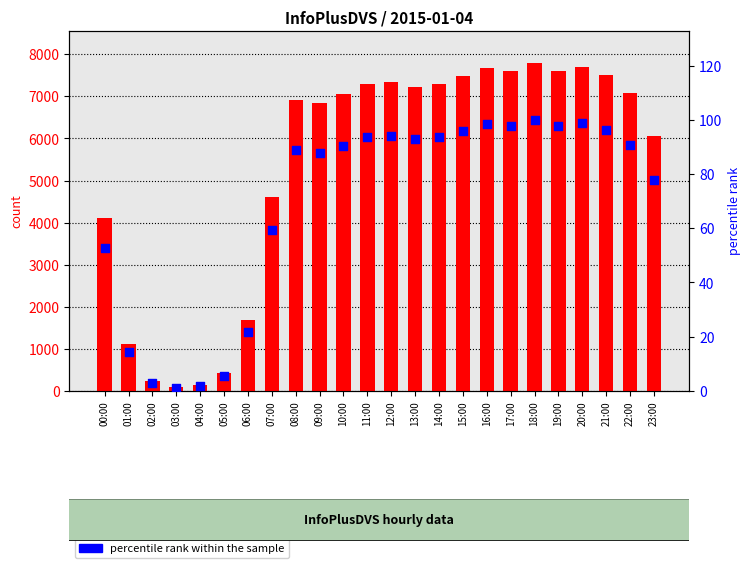

What is the total value across all series at 17:00?

7710.8